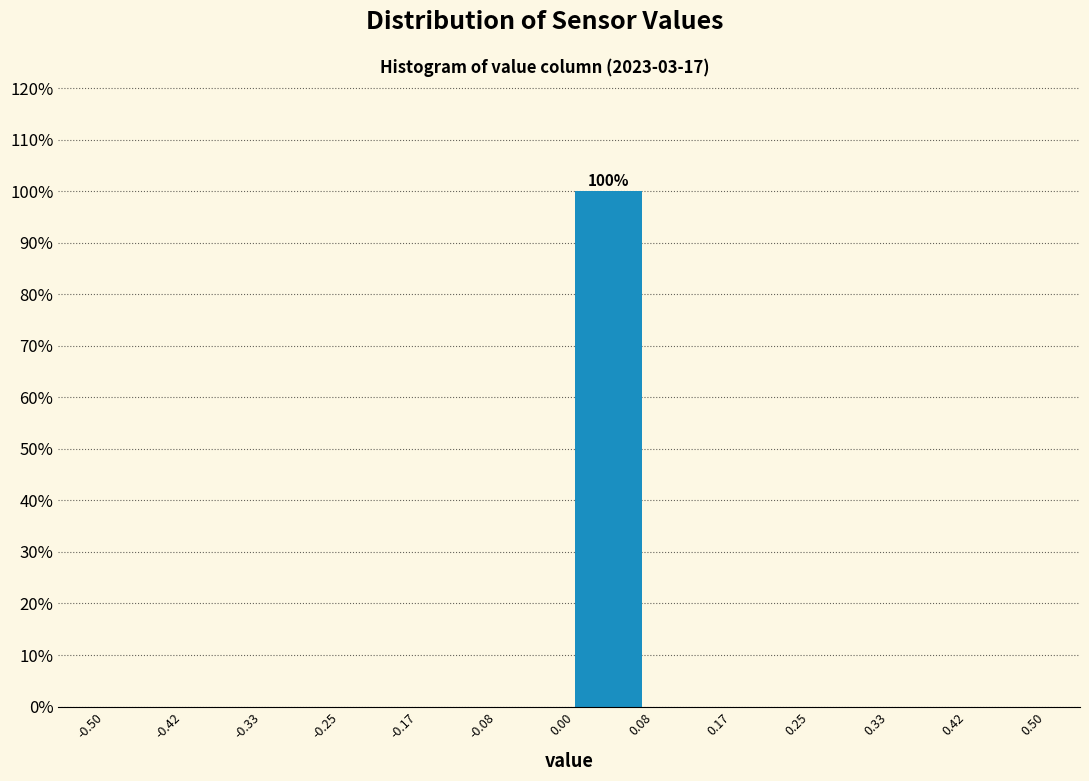

Which range on the x-axis has the tallest bar?

0.00 to 0.08